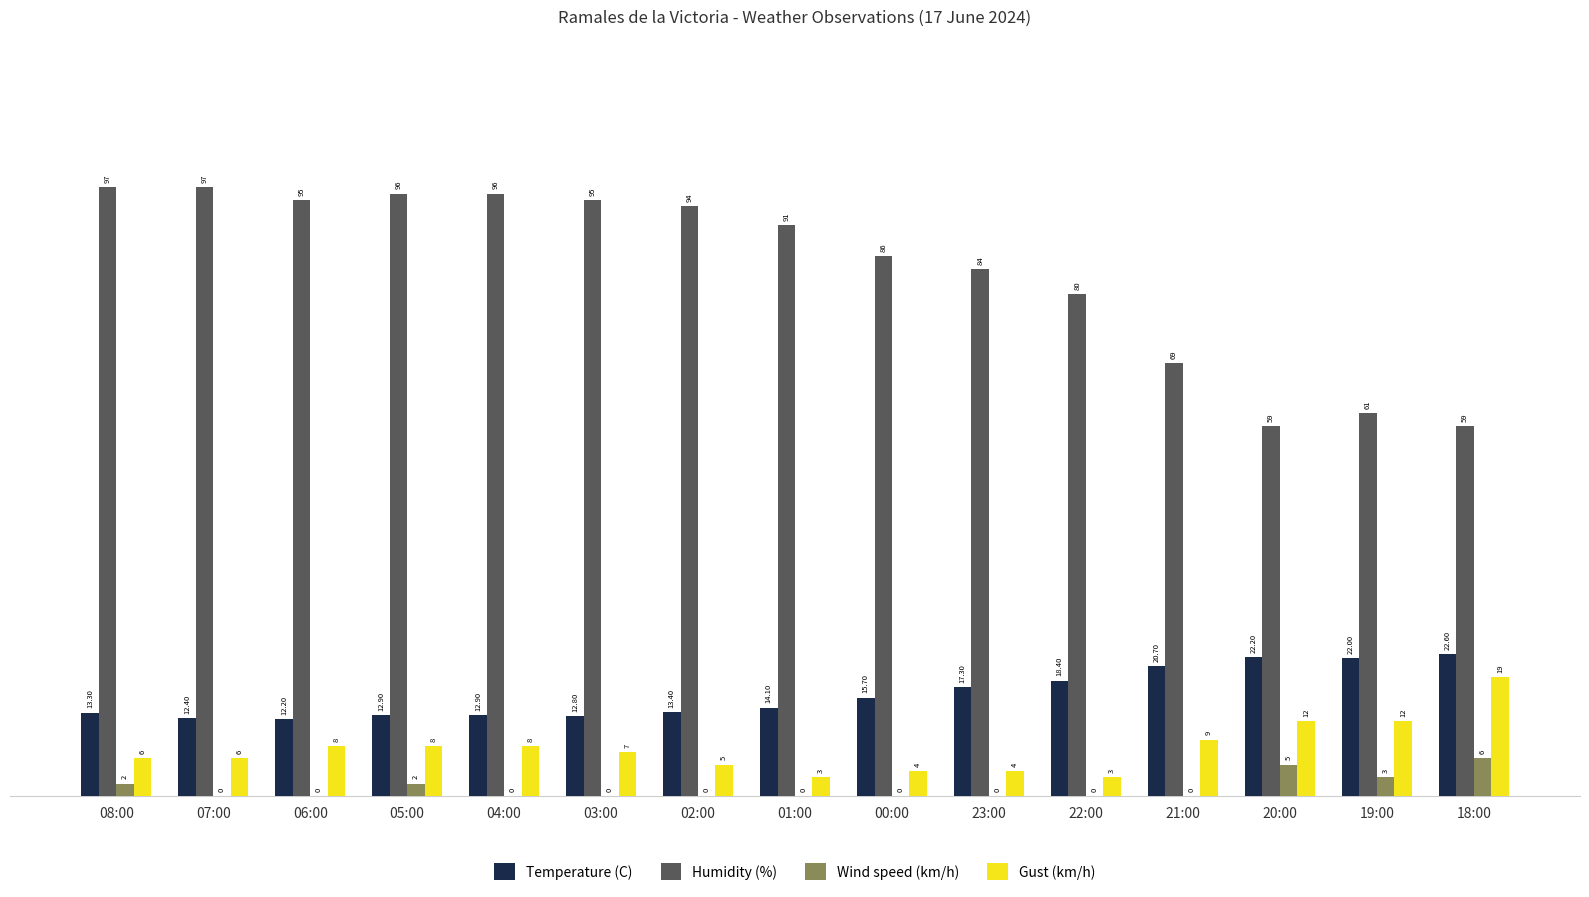

Reading right to left, list all the values displayed in this chart.

Temperature (C): 22.6	22.0	22.2	20.7	18.4	17.3	15.7	14.1	13.4	12.8	12.9	12.9	12.2	12.4	13.3
Humidity (%): 59.0	61.0	59.0	69.0	80.0	84.0	86.0	91.0	94.0	95.0	96.0	96.0	95.0	97.0	97.0
Wind speed (km/h): 6.0	3.0	5.0	0.0	0.0	0.0	0.0	0.0	0.0	0.0	0.0	2.0	0.0	0.0	2.0
Gust (km/h): 19.0	12.0	12.0	9.0	3.0	4.0	4.0	3.0	5.0	7.0	8.0	8.0	8.0	6.0	6.0